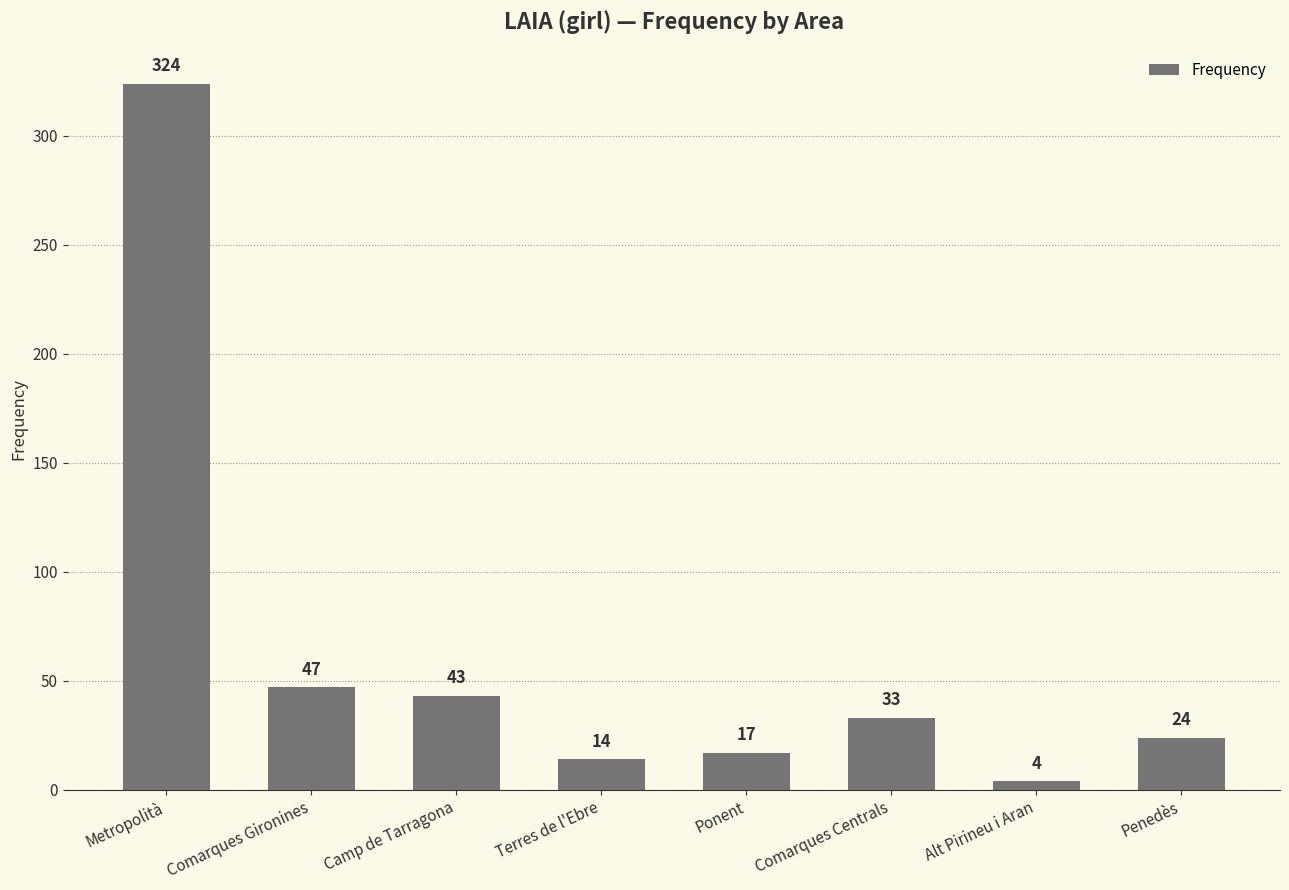

Reading left to right, list all the values displayed in this chart.

Metropolità=324	Comarques Gironines=47	Camp de Tarragona=43	Terres de l'Ebre=14	Ponent=17	Comarques Centrals=33	Alt Pirineu i Aran=4	Penedès=24